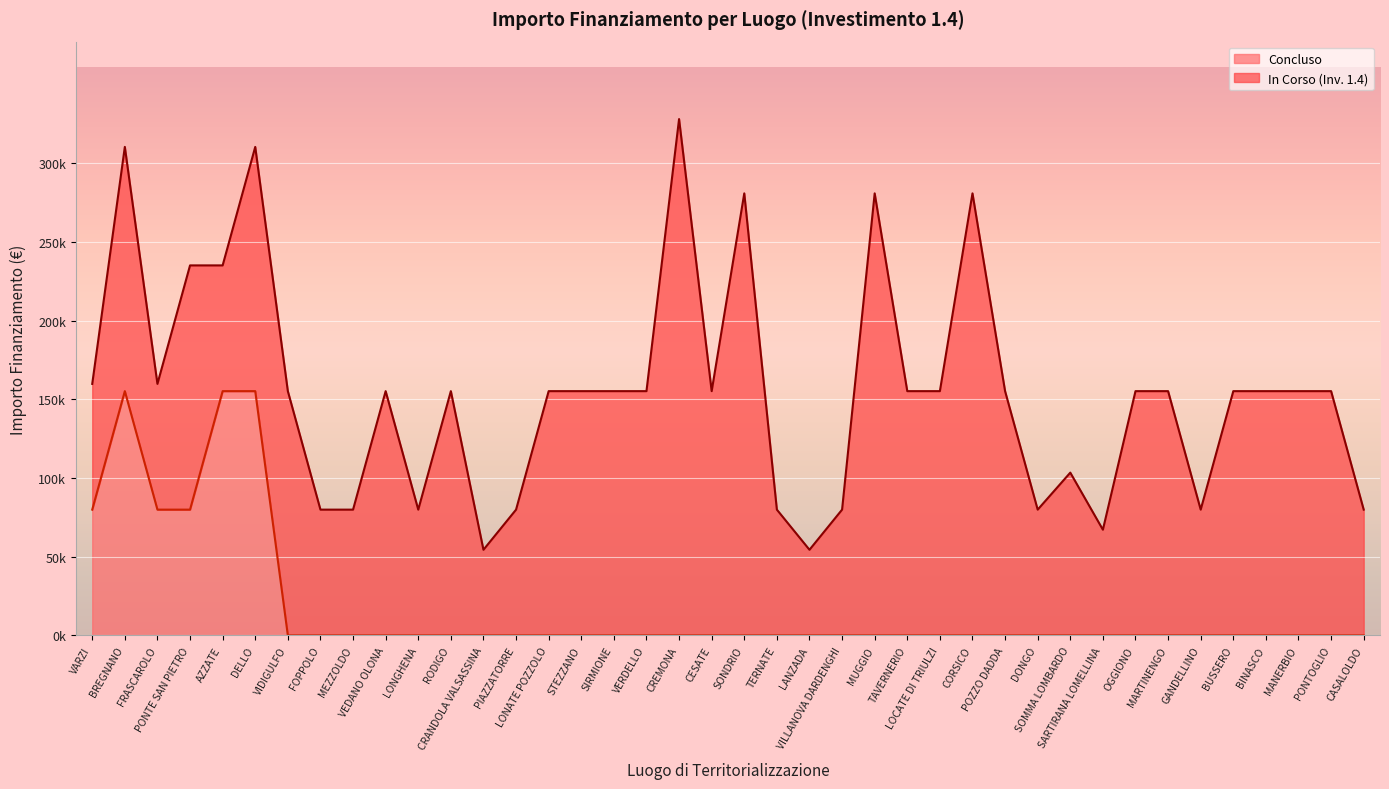

Does the chart display data point markers on the line(s)?

No